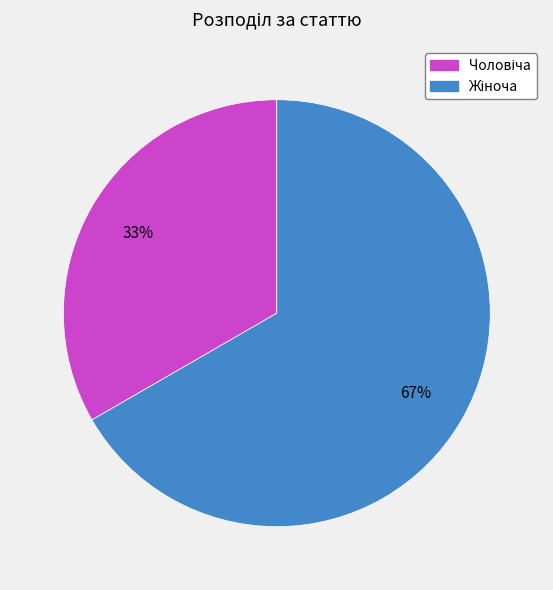

To the nearest percent, what is the average slice percentage?

50%